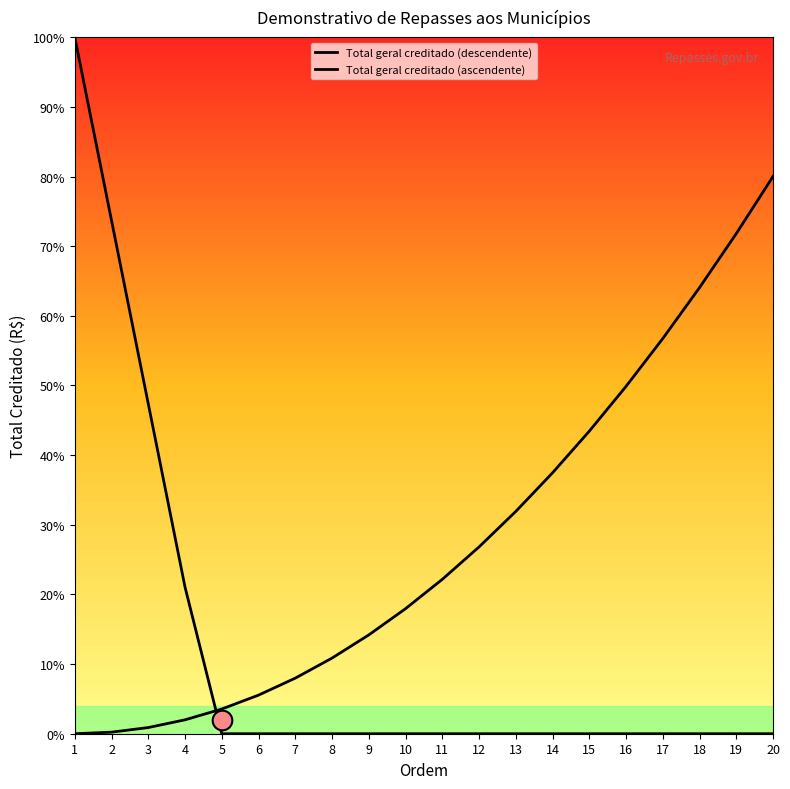

Which series contains the lowest Y value?

Total geral creditado (descendente)